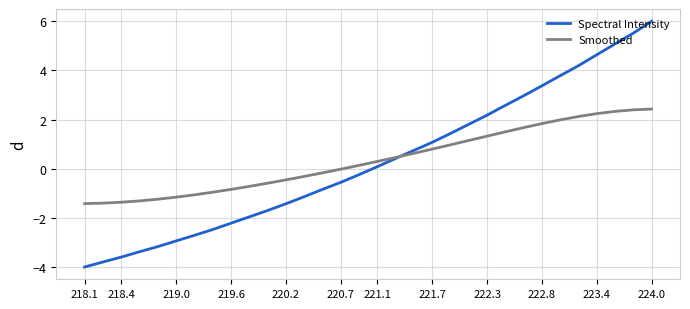

Which series has the widest spread of values?

Spectral Intensity